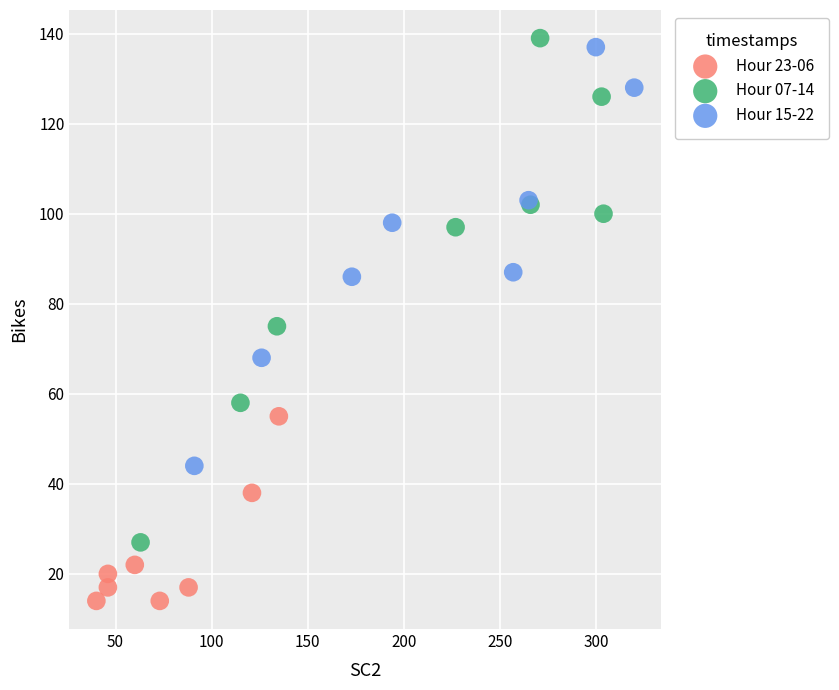

What are all the series names shown in the legend?

Hour 23-06, Hour 07-14, Hour 15-22